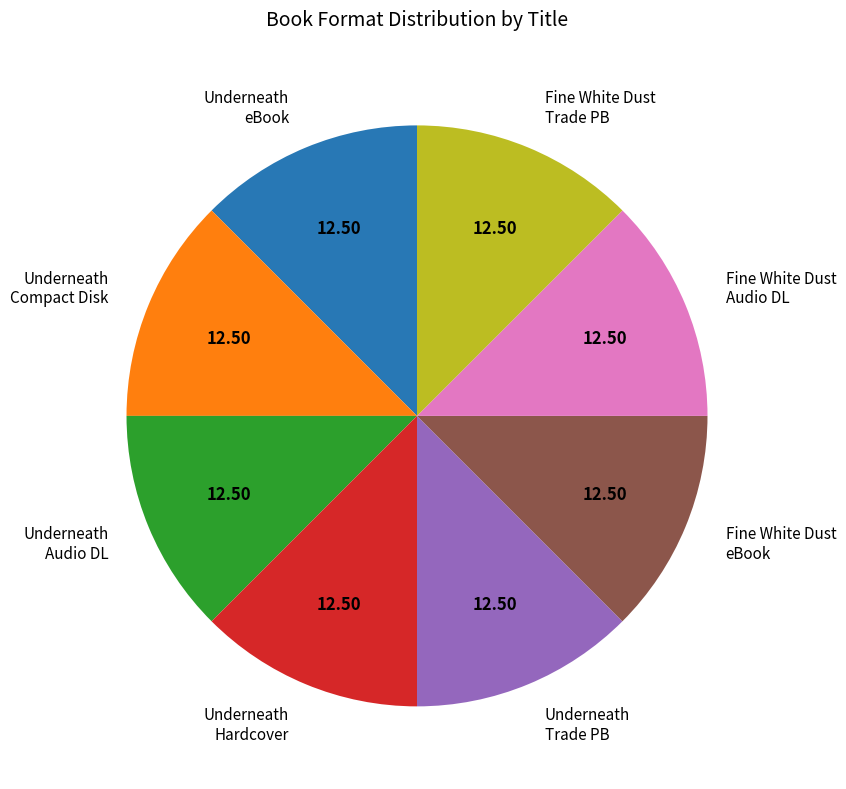

Count the number of slices in the pie.

8